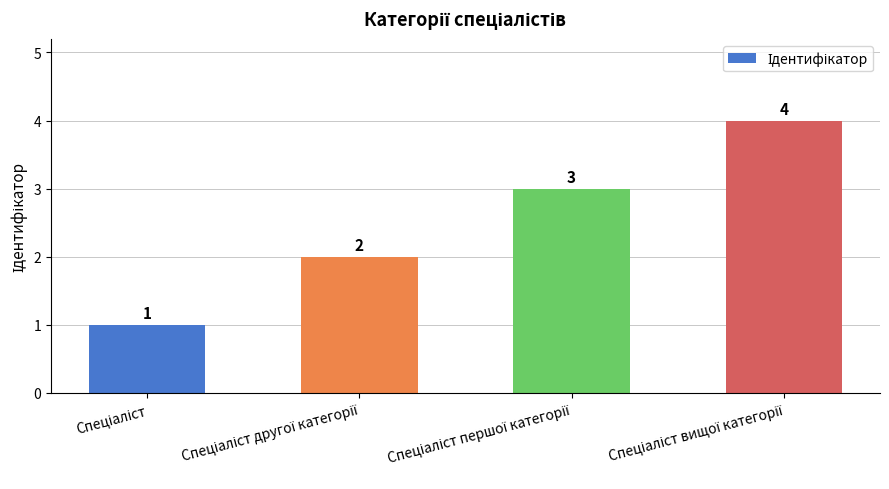

How many bars are there in total?

4